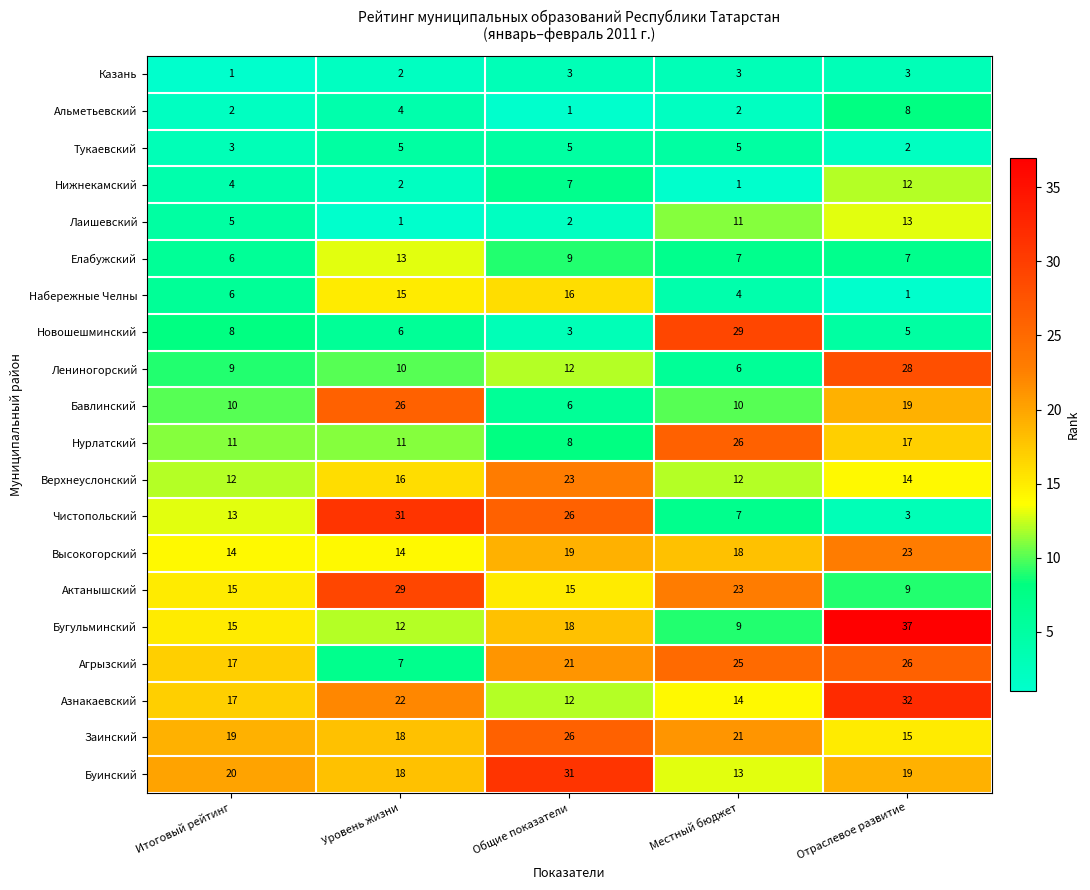

What is the difference between the maximum and minimum values in the Новошешминский series?

26